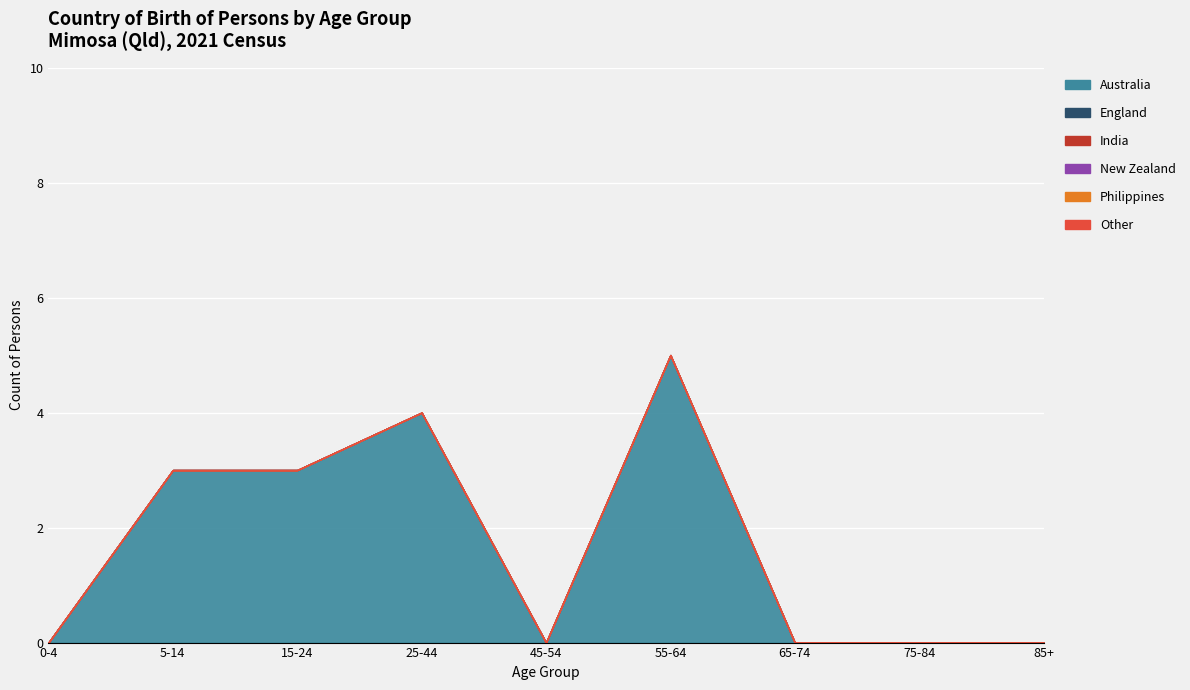

True or false: Australia and India cross at least once.

False